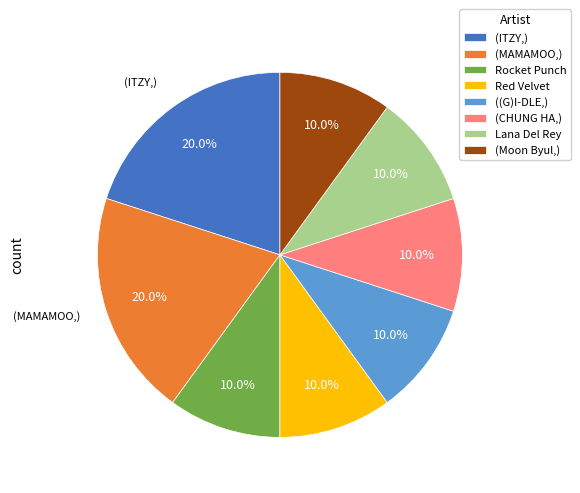

How many slices are in this pie chart?

8